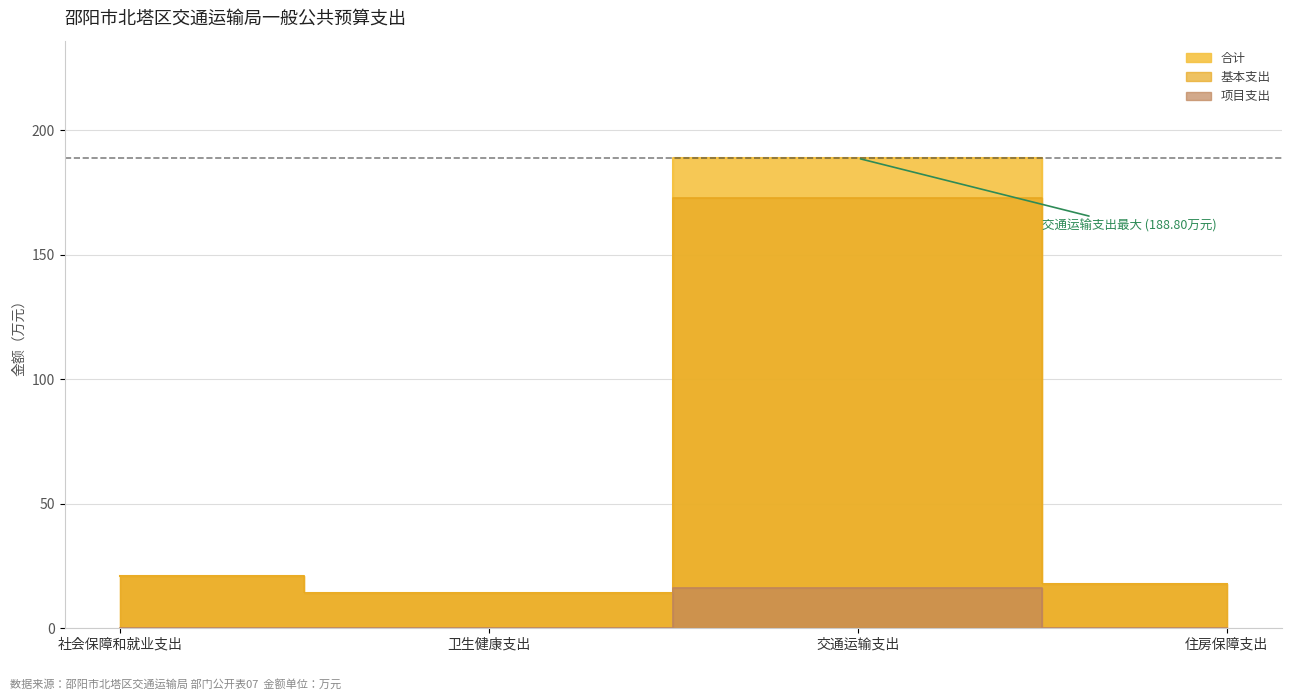

Is it true that the value at 住房保障支出 is 6.2?

False